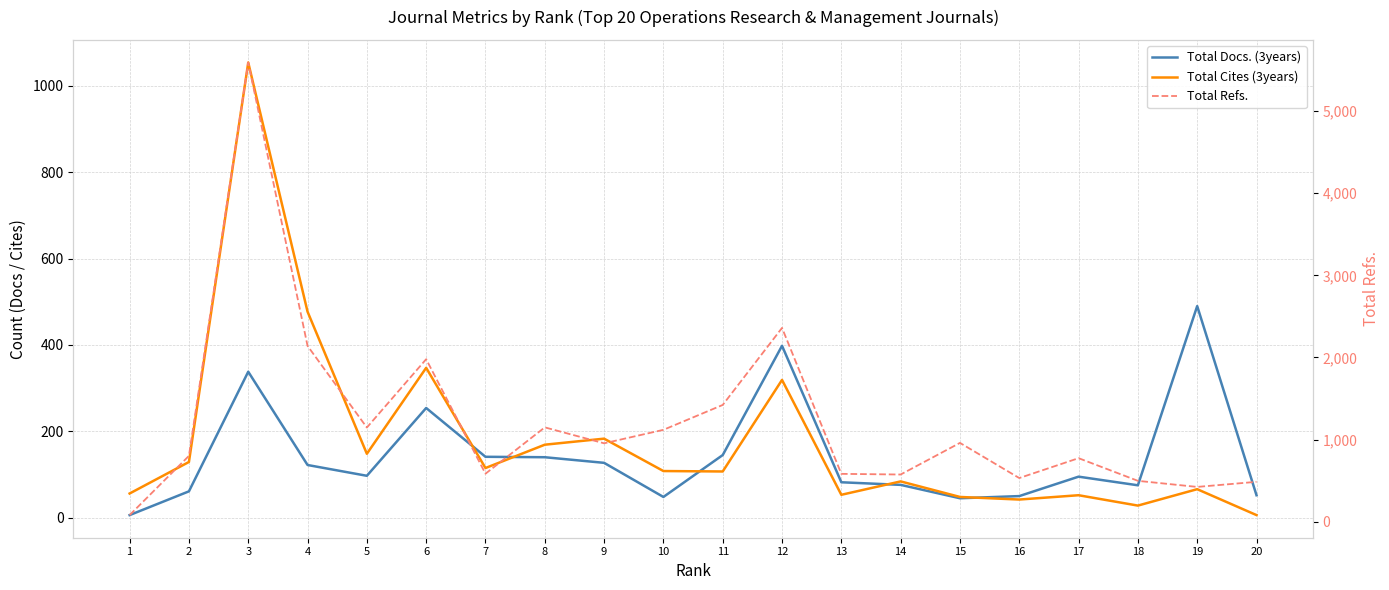

Which category has the lowest value in the Total Docs. (3years) series?

1